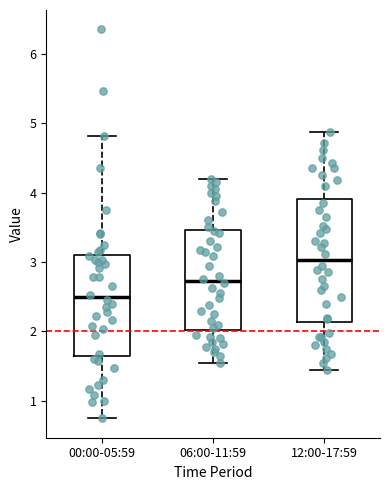

Where does the median line of the box for 06:00-11:59 sit on the y-axis? The values are not printed on the chart, so give them approximately, as read against the axis.

2.7